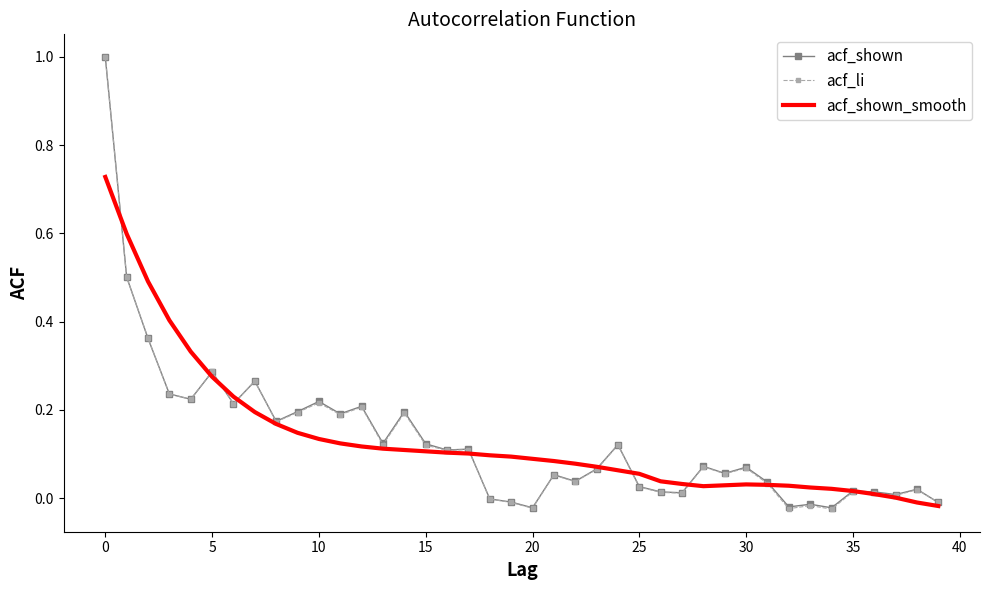

Which series has the largest range (max minus min)?

acf_li